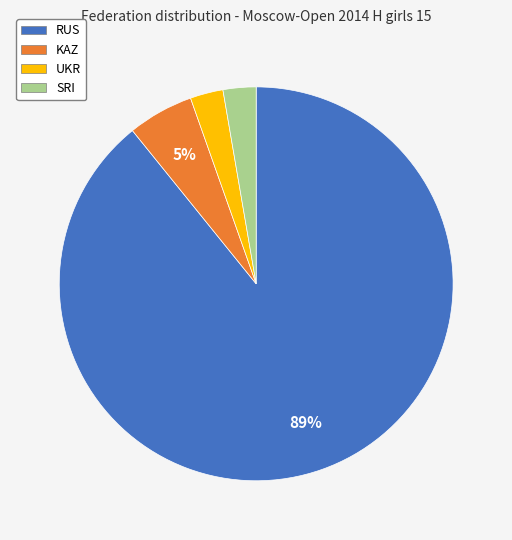

Do KAZ and SRI together represent more than half of the pie?

No